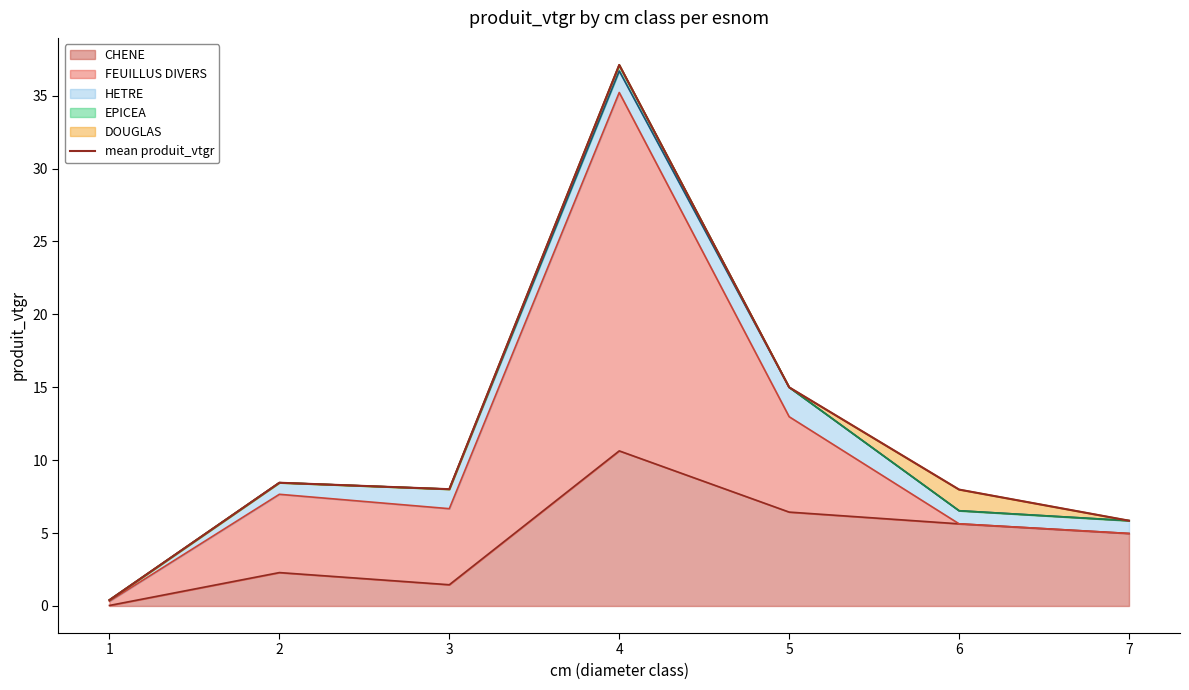

True or false: the data shows 3.4 at 2.

False